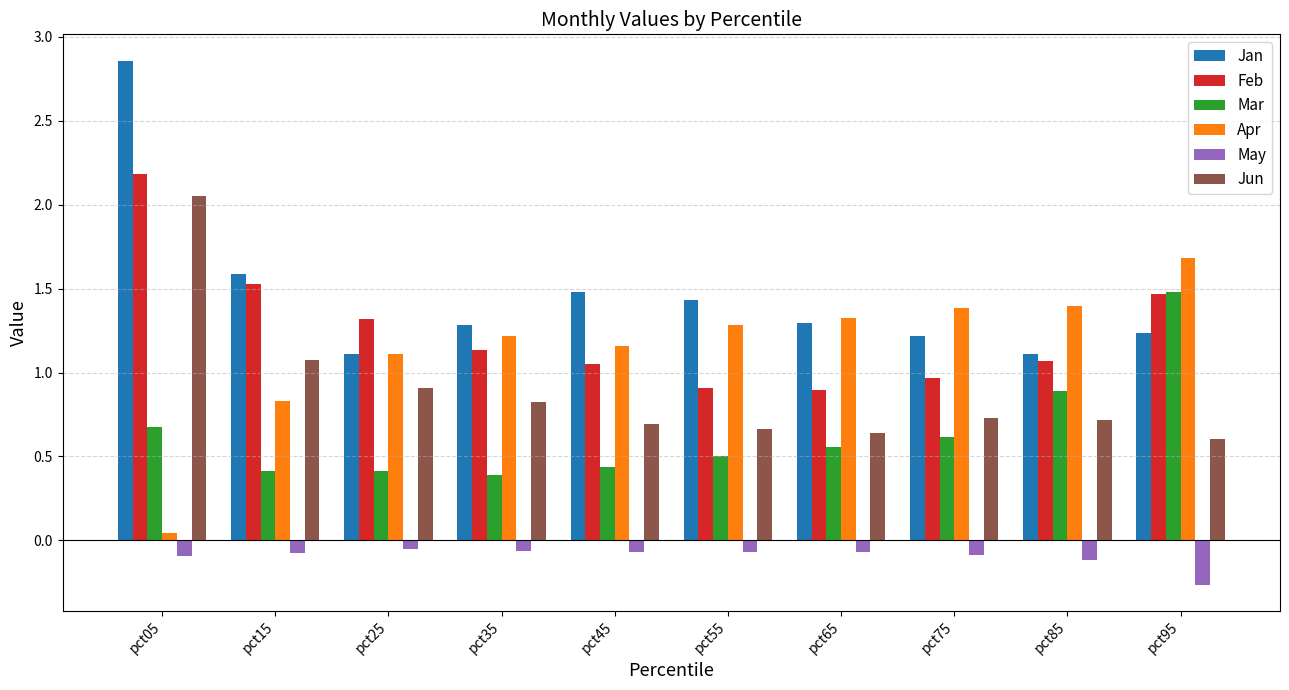

Which series has the largest range (max minus min)?

Jan